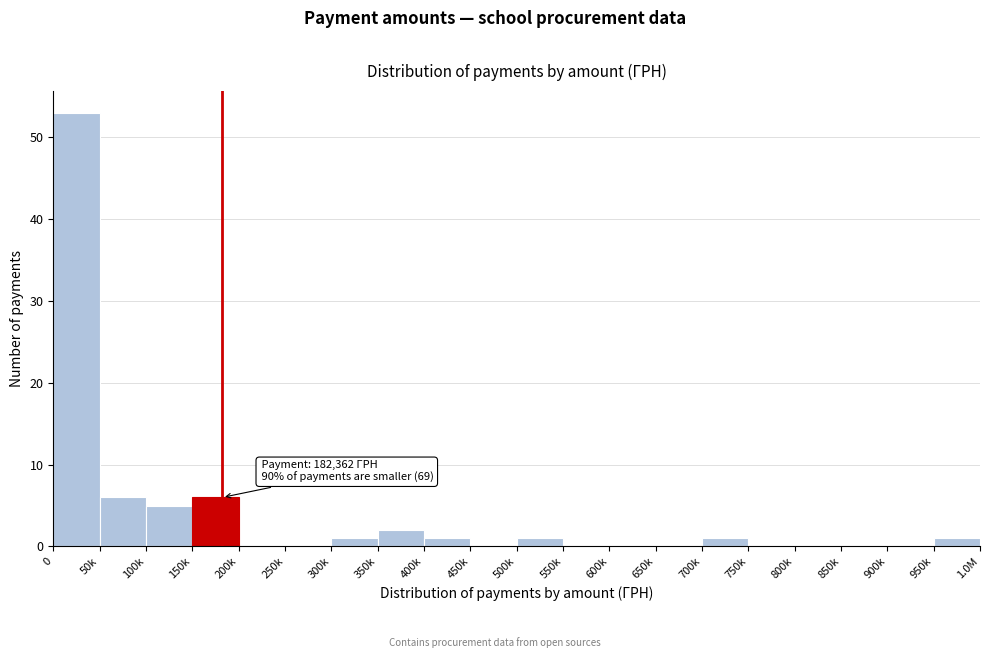

Reading left to right, transcribe all the data shown in this chart.

0=53	50k=6	100k=5	150k=6	200k=0	250k=0	300k=1	350k=2	400k=1	450k=0	500k=1	550k=0	600k=0	650k=0	700k=1	750k=0	800k=0	850k=0	900k=0	950k=1